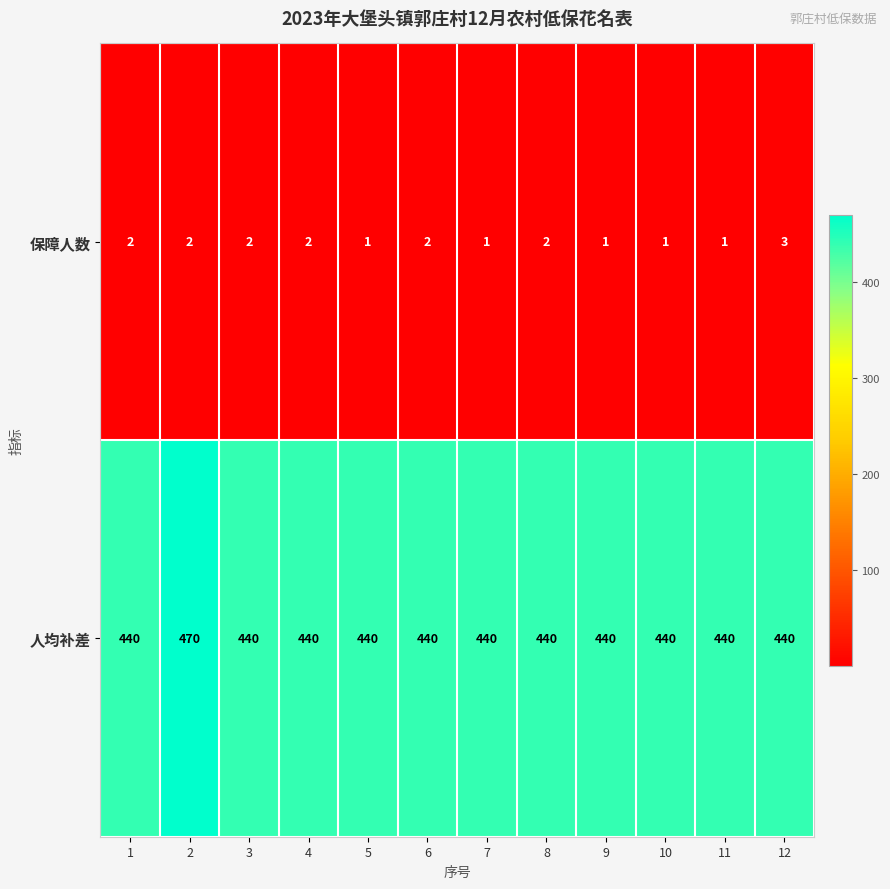

What is the sum of all 人均补差 values?

5310